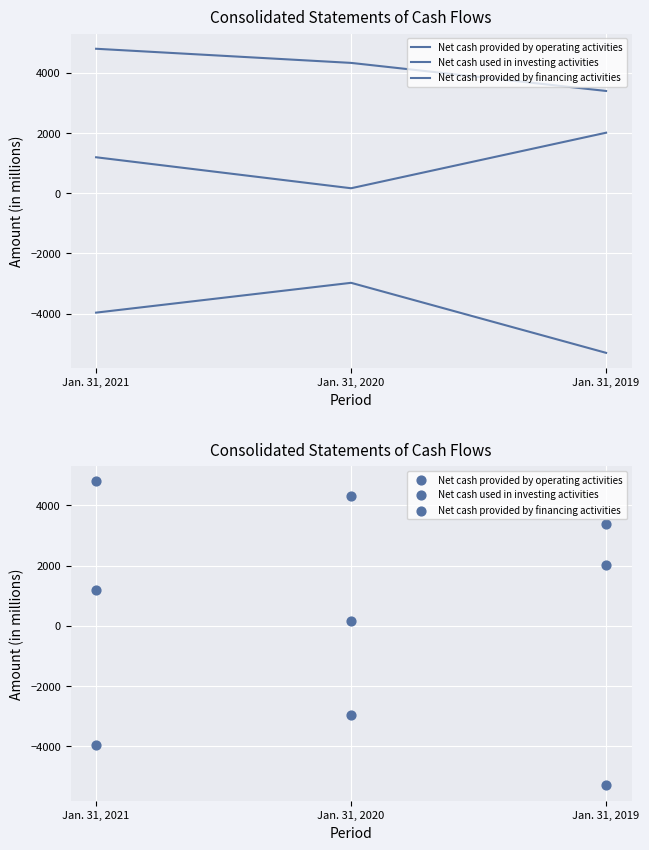

At which category is the sum across all series the highest?

Jan. 31, 2021